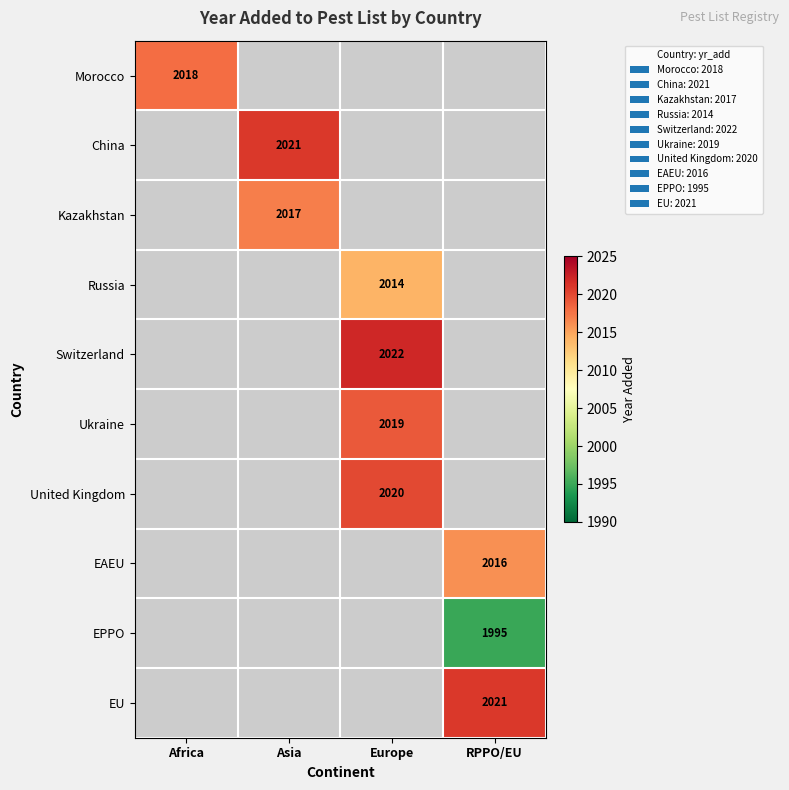

Count the number of data series in this chart.

10